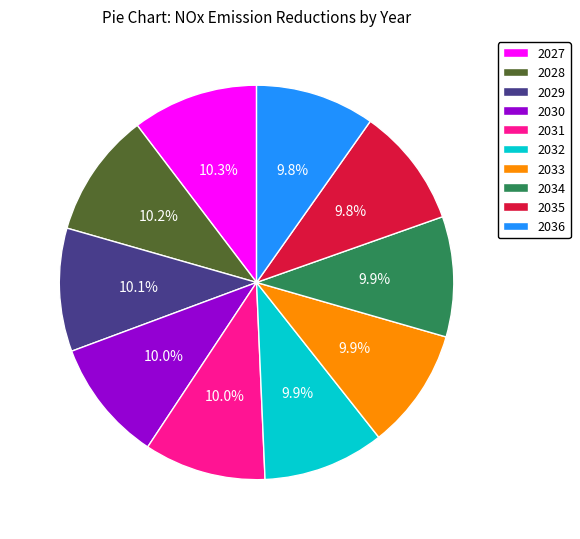

What is the total percentage of 2034 and 2031?

19.9%